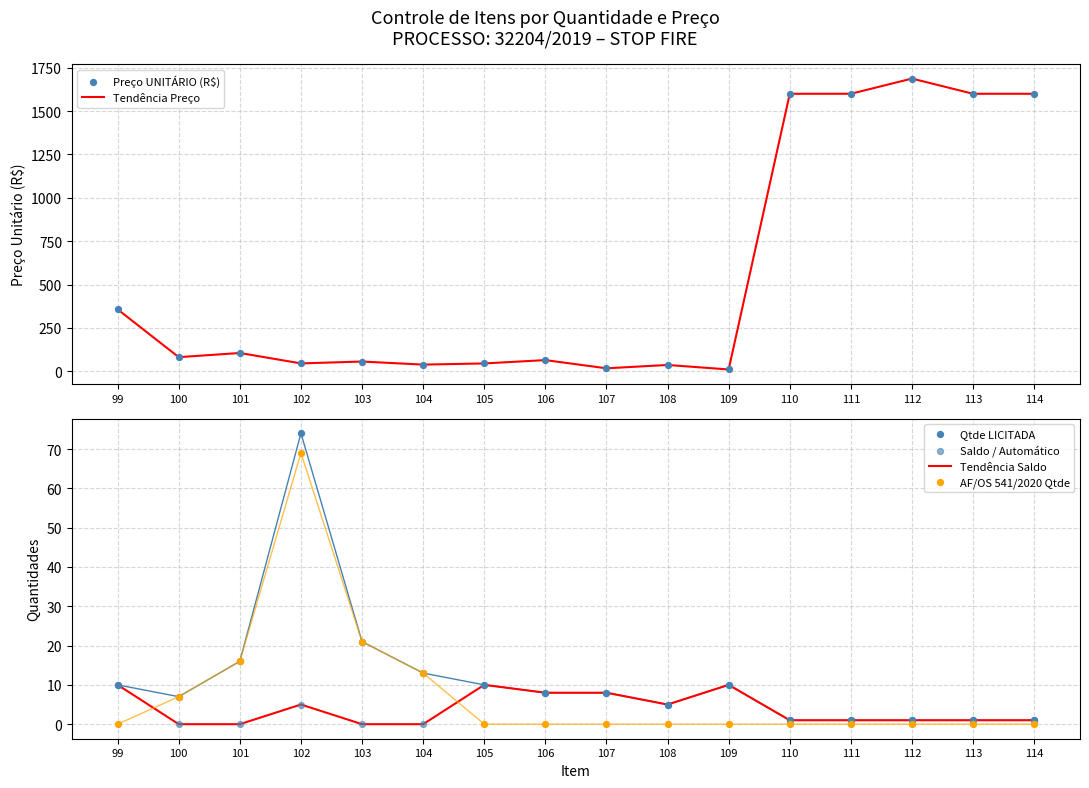

Which series has the largest total across all categories?

Tendência Preço